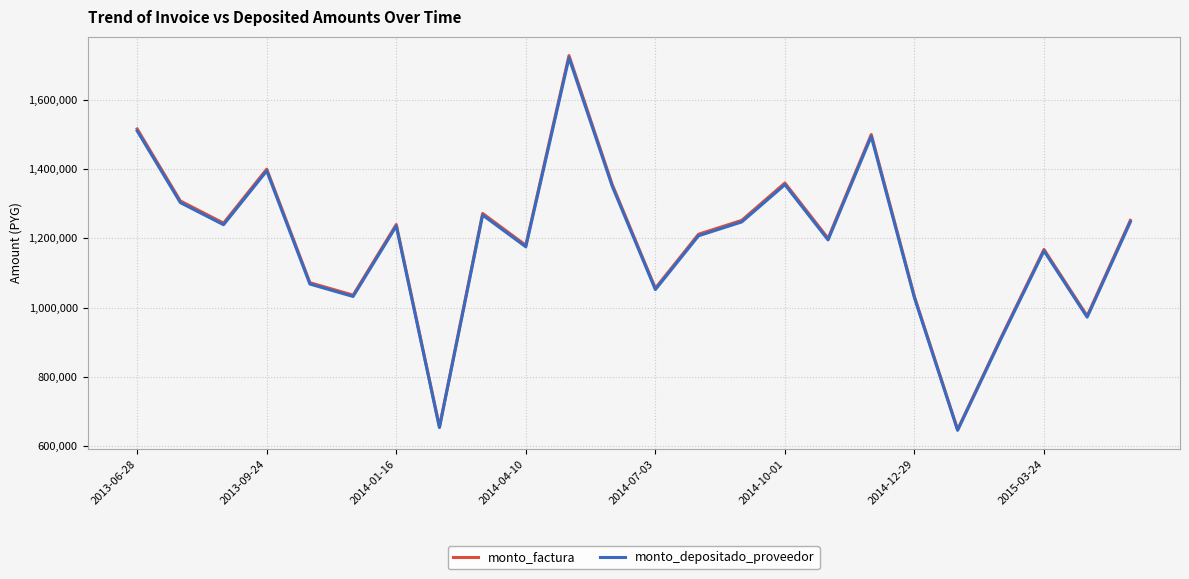

Which series has the largest range (max minus min)?

monto_factura